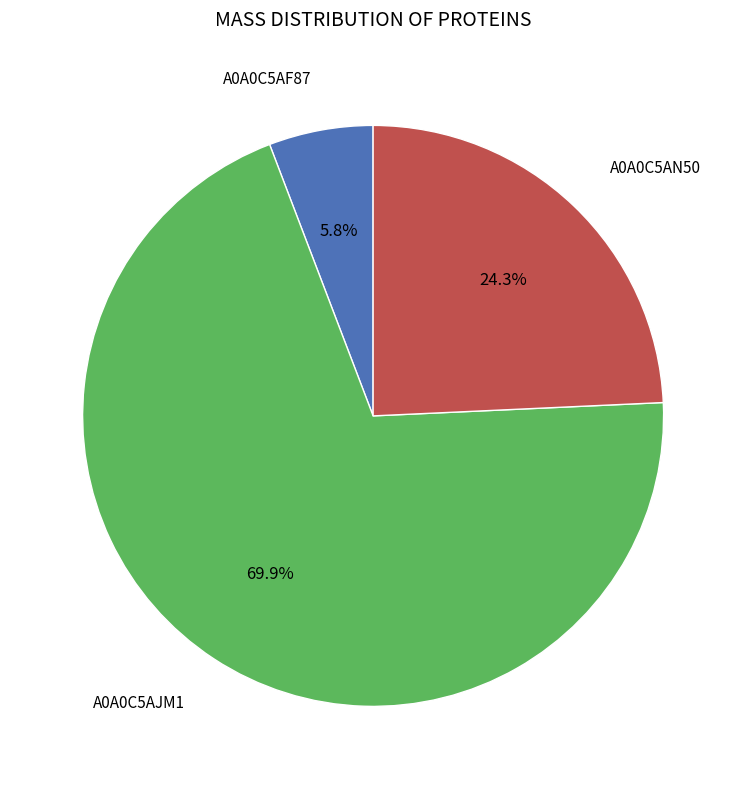

Does any single category account for the majority?

Yes